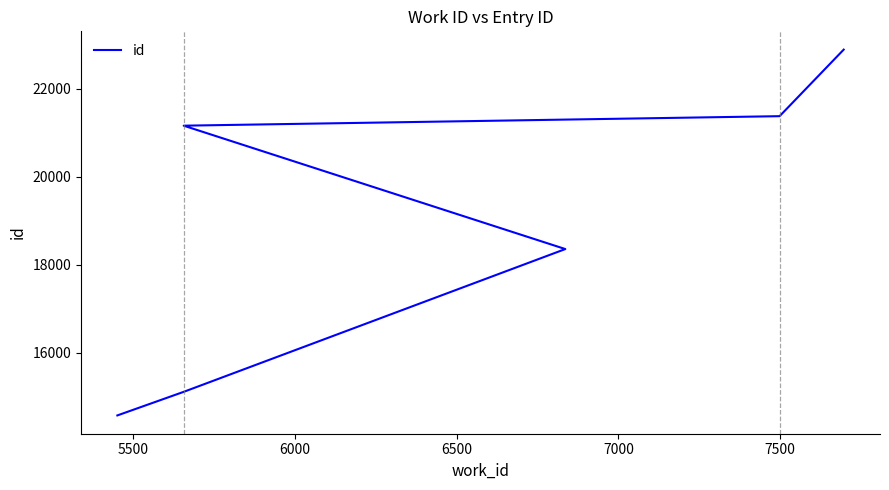

What is the difference between the maximum and minimum values?

8311